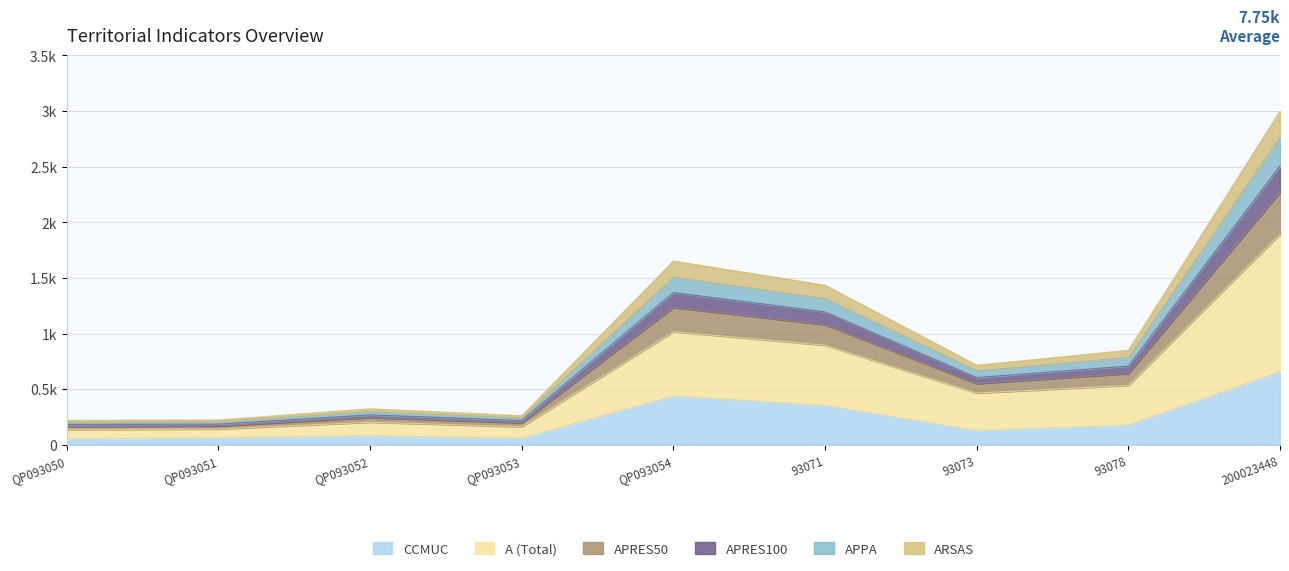

What is the highest value of the CCMUC series?

0.7